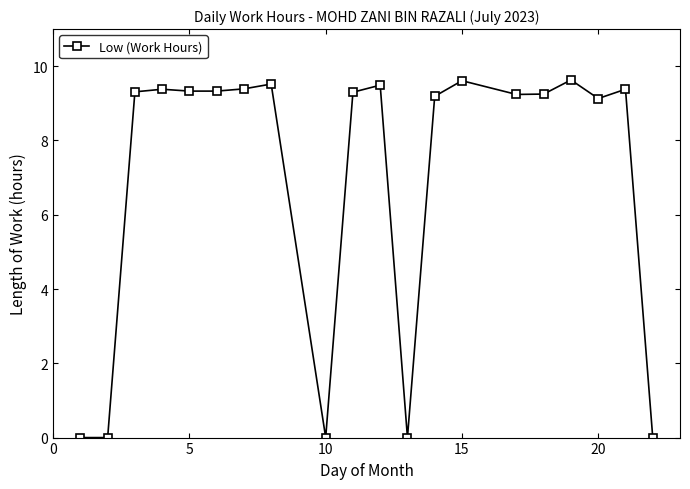

Count the number of values greater than 9.

15